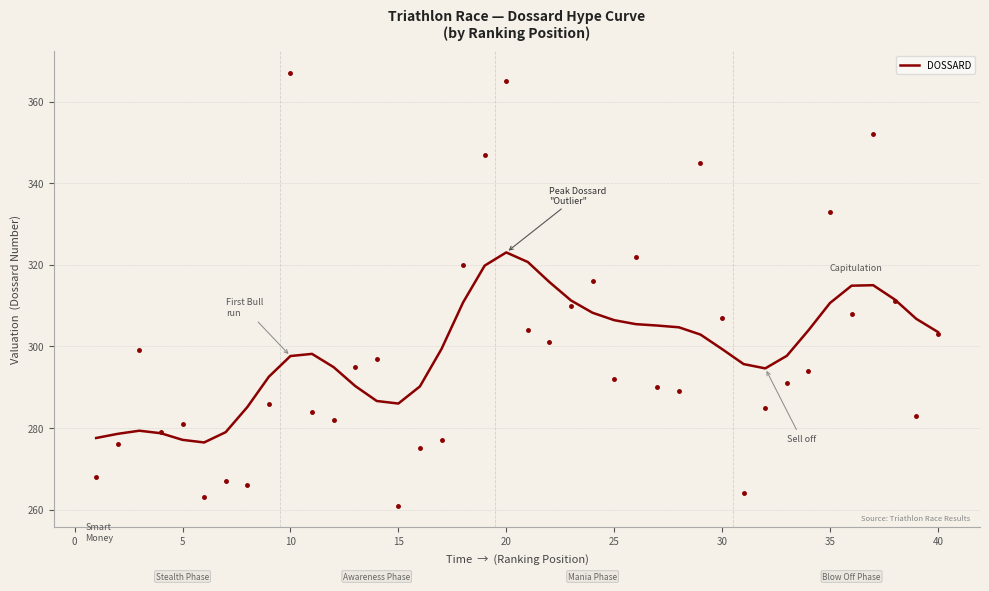

What is the maximum value for DOSSARD?

323.0